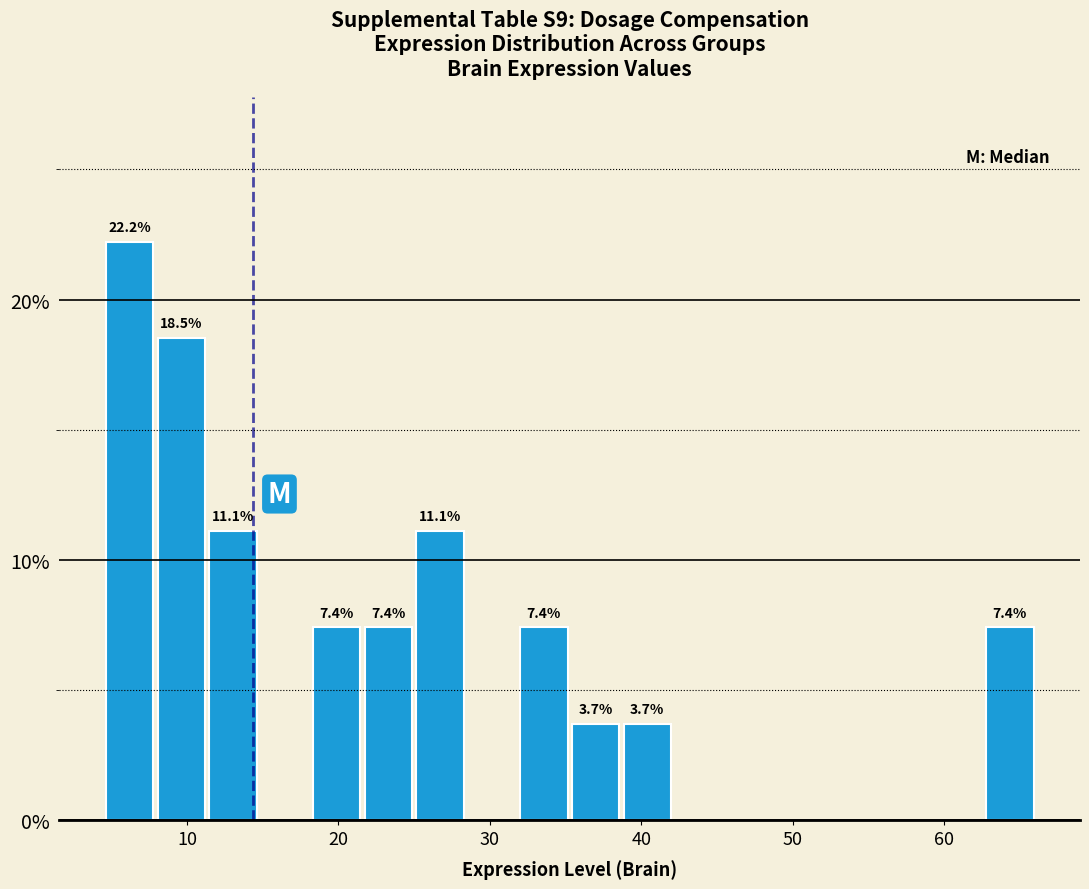

Around what value on the x-axis is the tallest bar? Give the approximate position of its centre, as read against the axis.

6